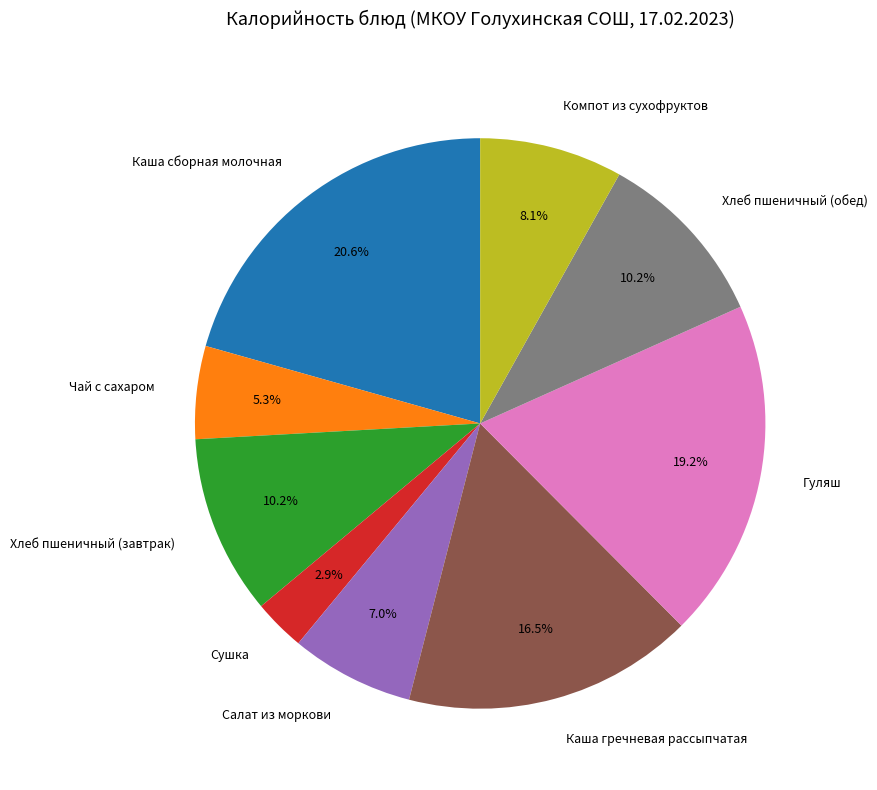

To the nearest percent, what percentage of the pie is Гуляш?

19%